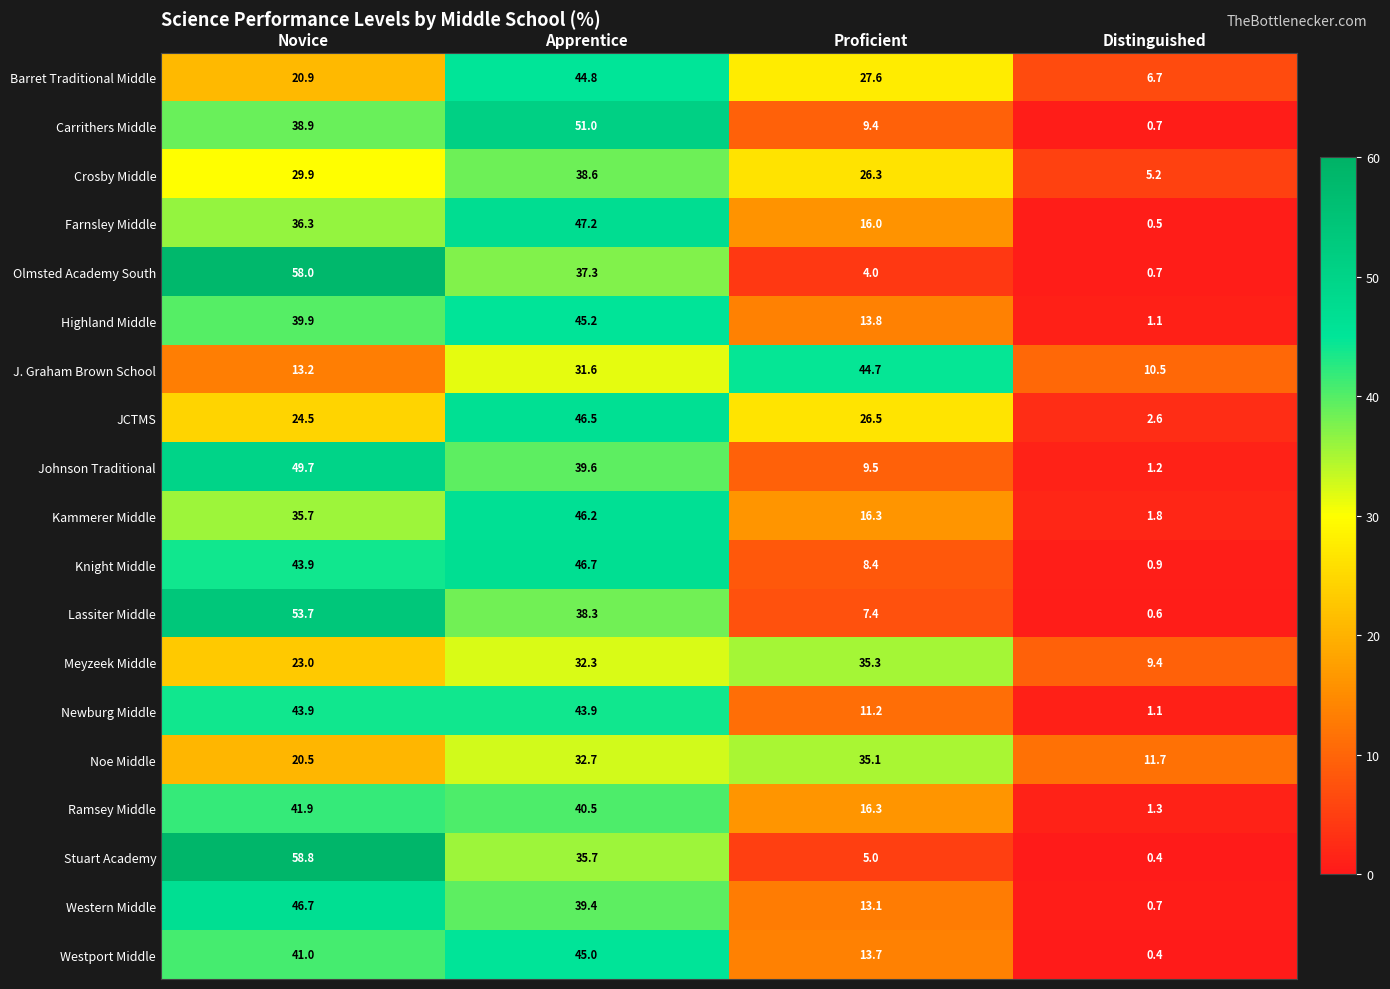

Between Novice and Distinguished, which series saw the biggest shift?

Stuart Academy